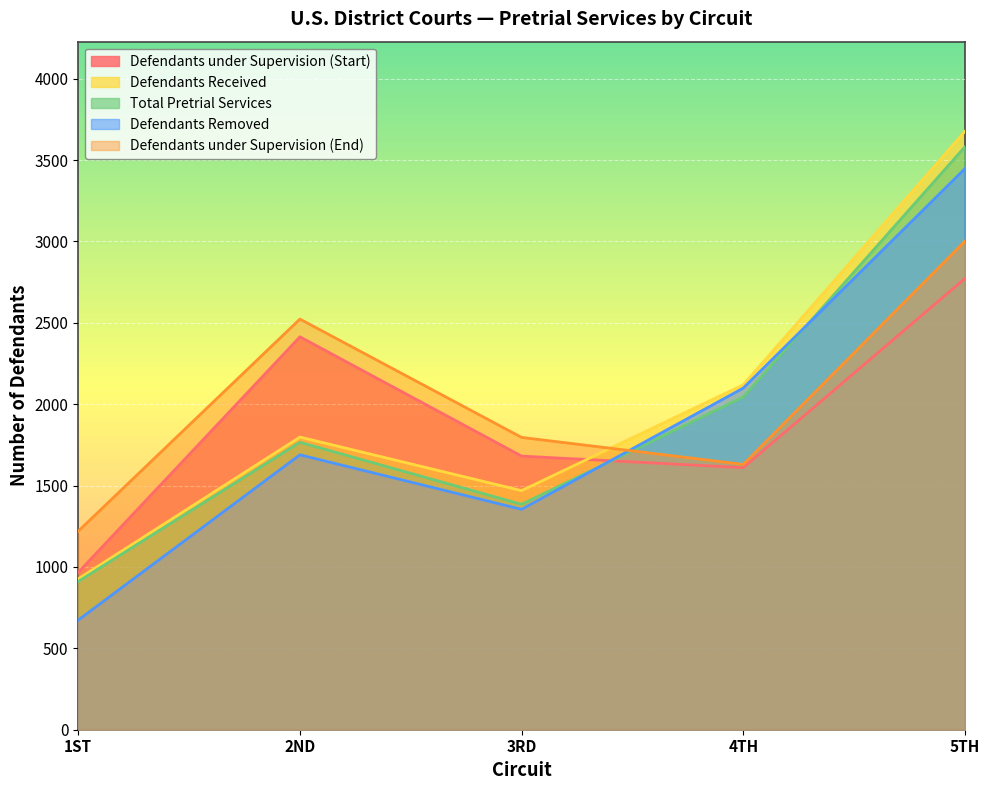

True or false: Defendants under Supervision (End) has a value of 2471 at 3RD.

False